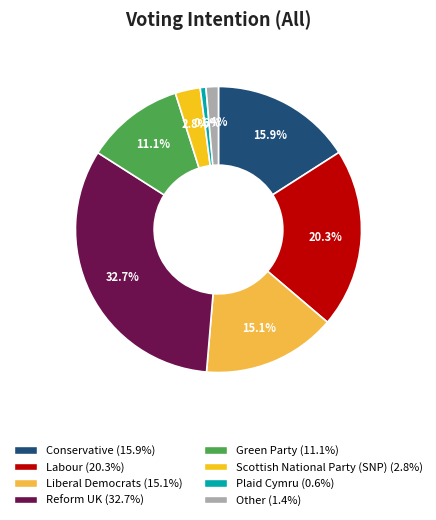

How many slices are in this pie chart?

8